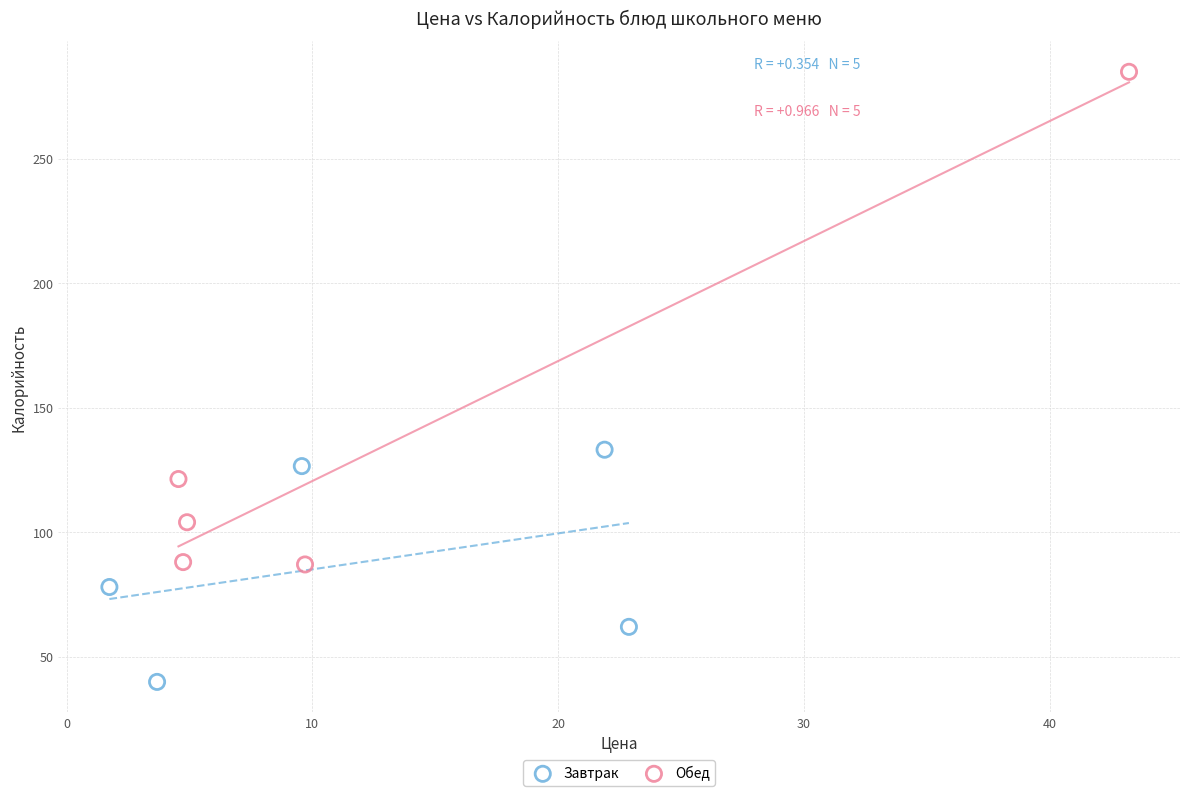

Which series has the largest Y range (max minus min)?

Обед